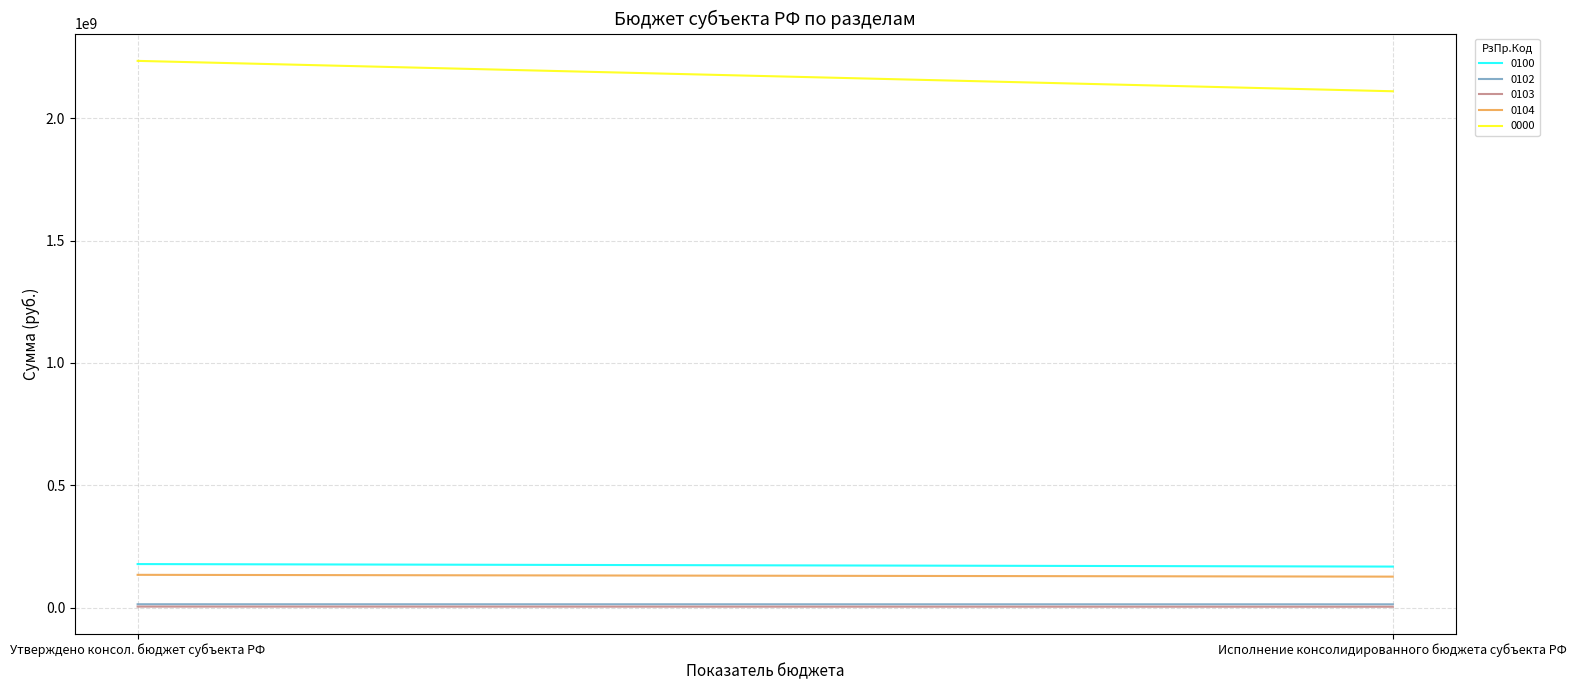

Reading left to right, extract all data points from this chart.

0100: 178913671.6	168675803.4
0102: 14864416.7	14583678.0
0103: 5305641.0	4672464.7
0104: 134971592.9	127618614.6
0000: 2233601903.8	2109519643.5